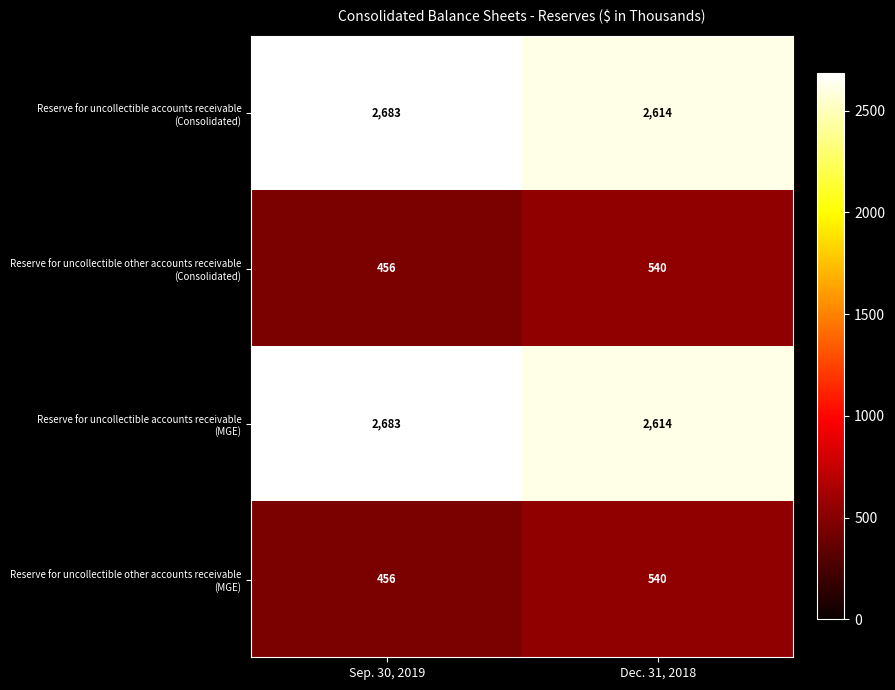

What is the spread (max minus min) of values at Sep. 30, 2019?

2227